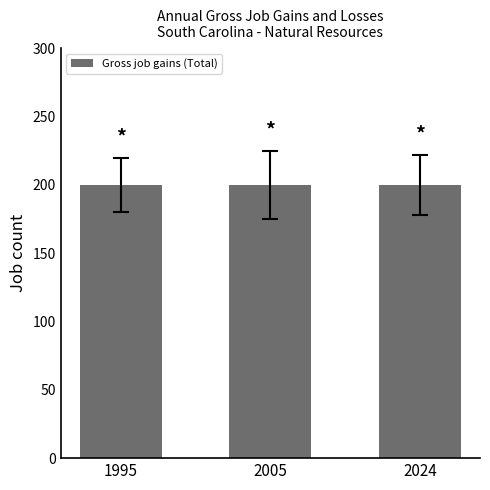

What is the average value of the Gross job gains (Total) series?

200